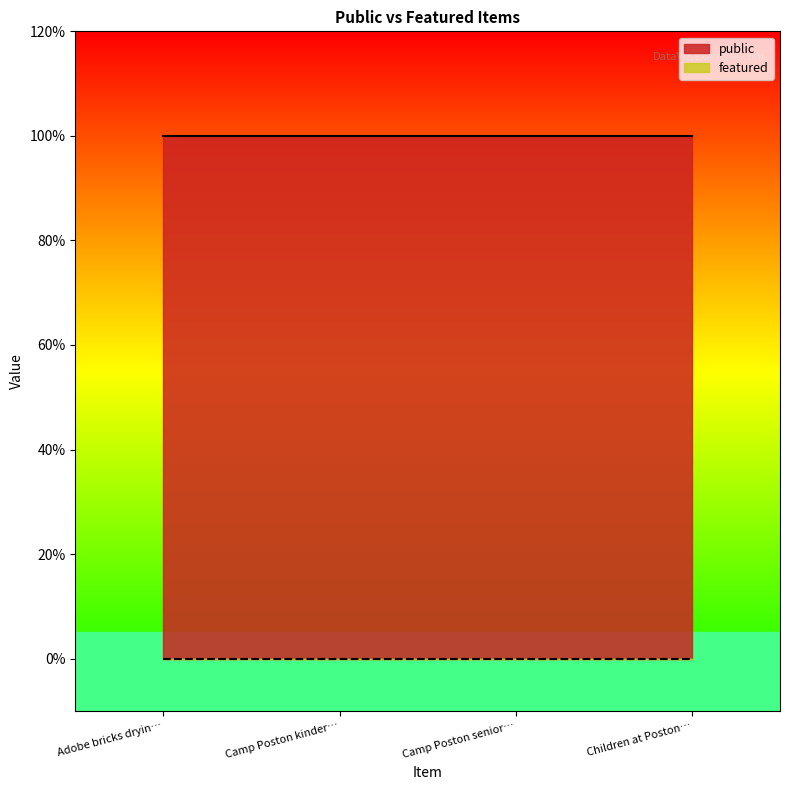

What is the label of the 2nd point from the left?

Camp Poston kindergarten class